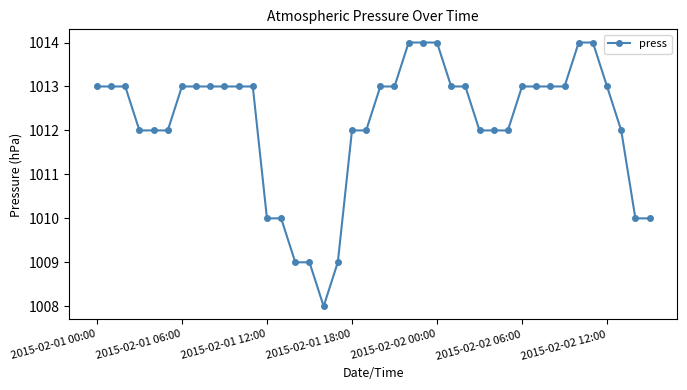

What is the maximum value shown in the chart?

1014